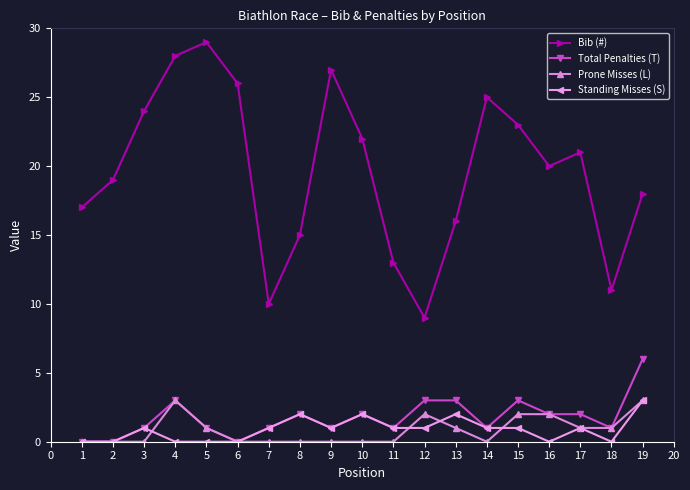

True or false: Bib (#) has more than 1 points higher than both neighbors.

True